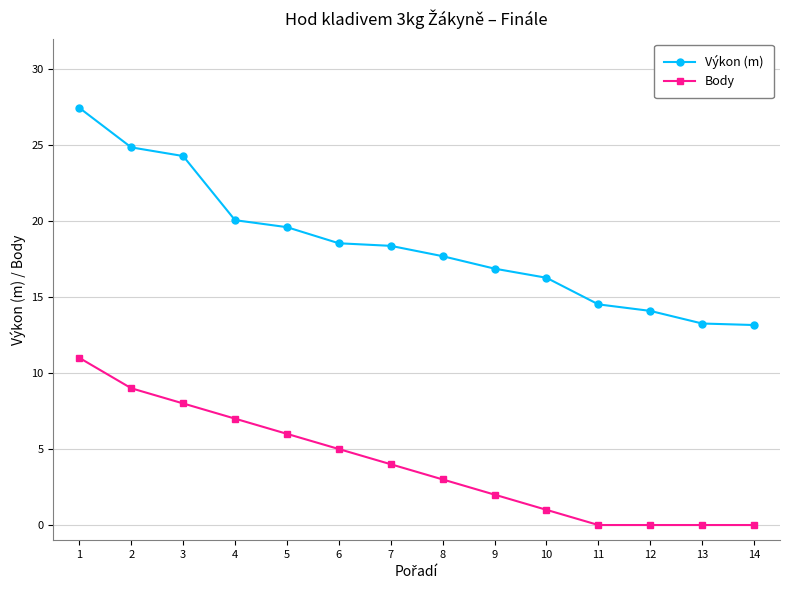

What is the average value of the Body series?

4.0